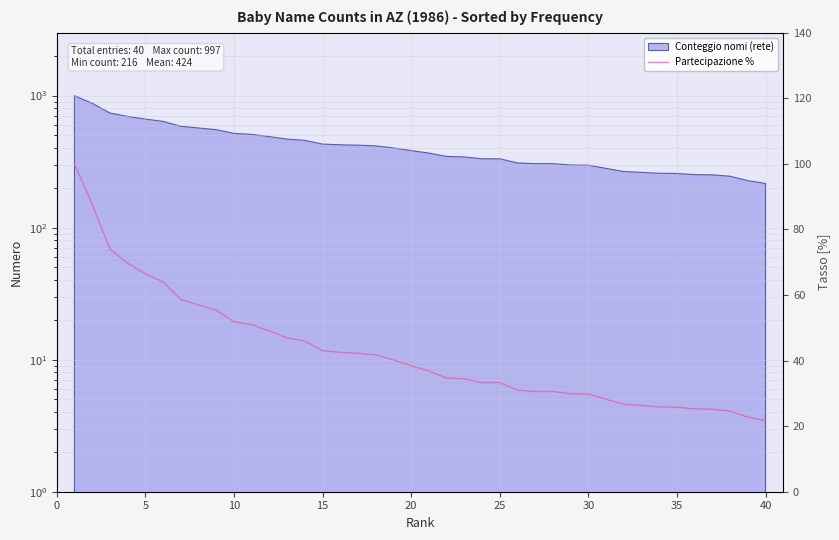

Reading left to right, what are all the values shown in this chart?

100.0	87.8	74.0	69.7	66.5	64.0	58.7	57.0	55.4	51.9	51.0	49.0	46.9	45.9	43.0	42.5	42.2	41.7	40.2	38.4	36.8	34.7	34.4	33.3	33.3	31.0	30.6	30.6	29.9	29.8	28.2	26.7	26.3	25.9	25.8	25.3	25.2	24.6	22.8	21.7